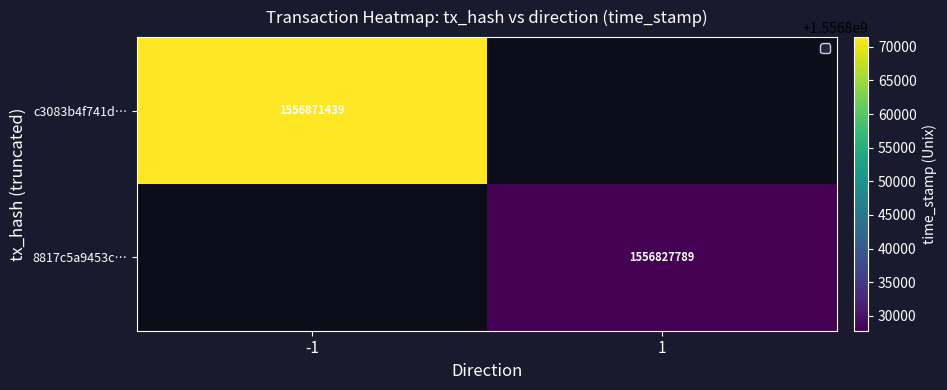

Is it true that c3083b4f741d… equals 1556871439 at -1?

True